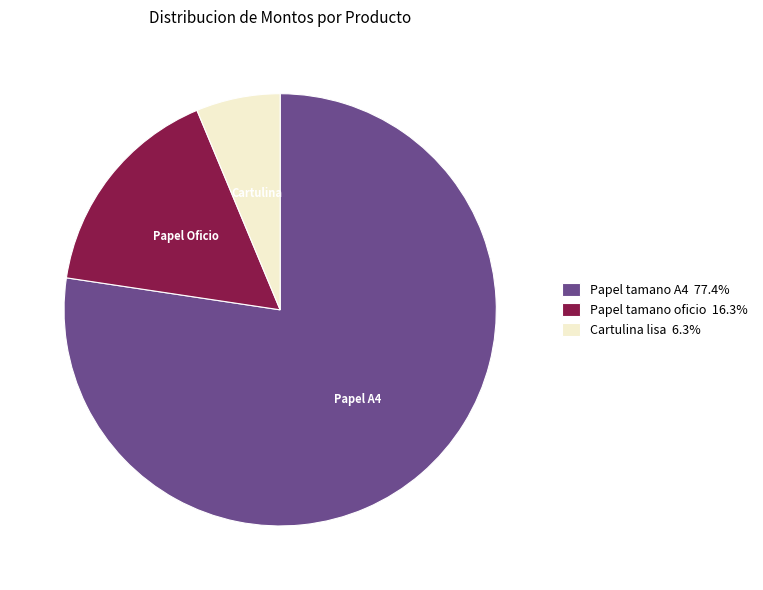

True or false: Papel tamano oficio accounts for 16% of the total.

True